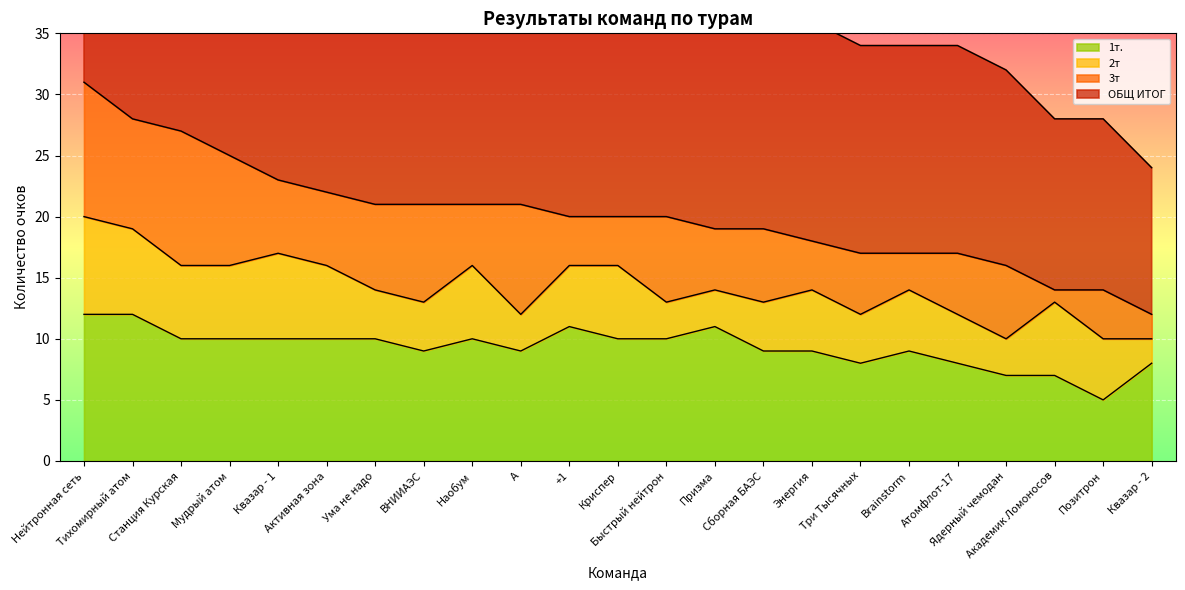

What is the lowest value of the 1т. series?

5